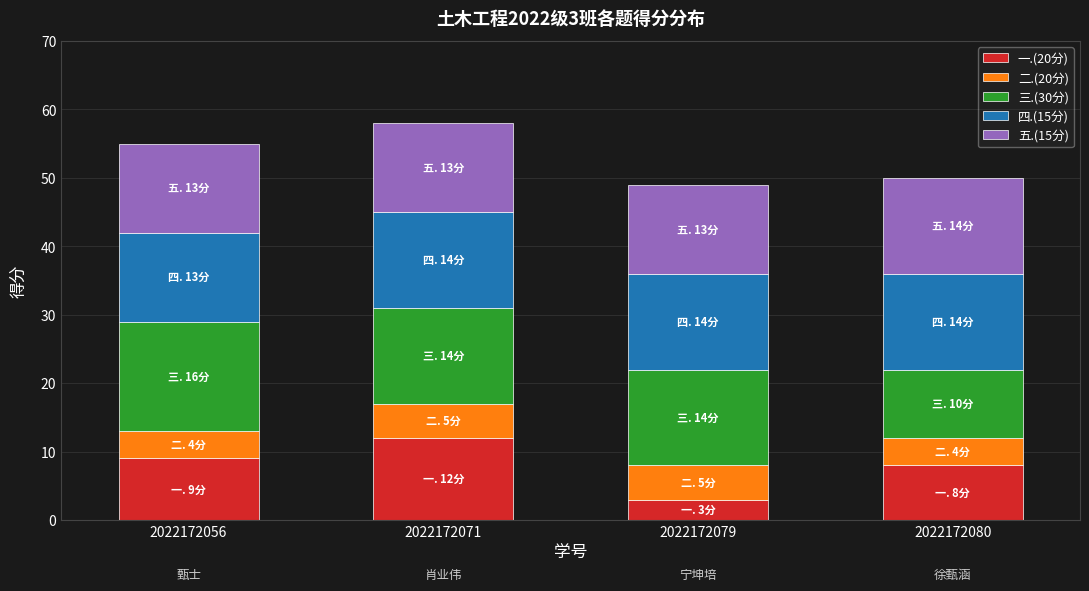

What is the total value across all series at 2022172080?

50